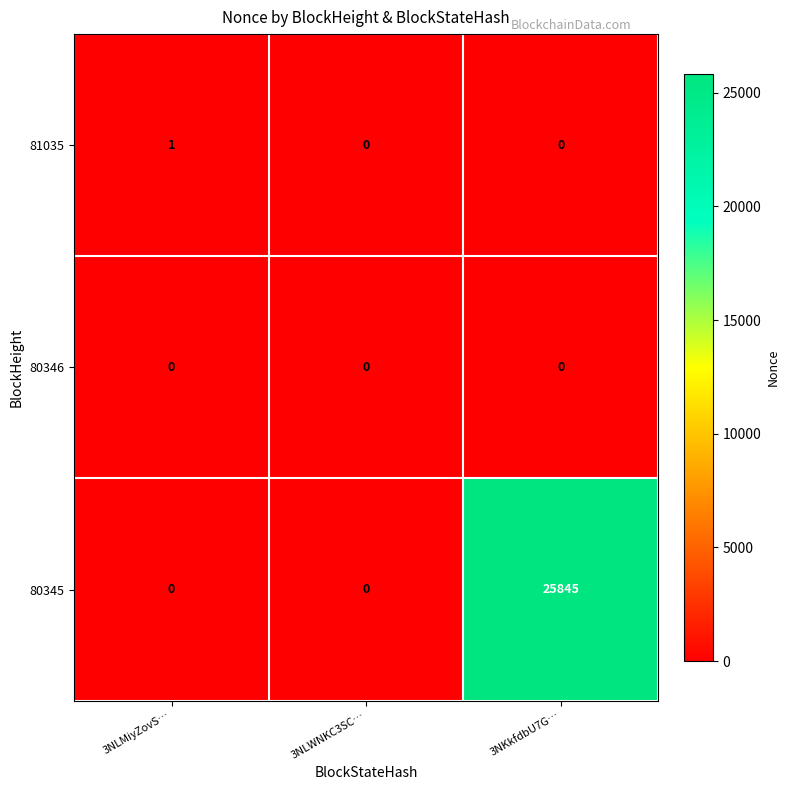

Is it true that 80345 equals 12655 at 3NKkfdbU7G…?

False